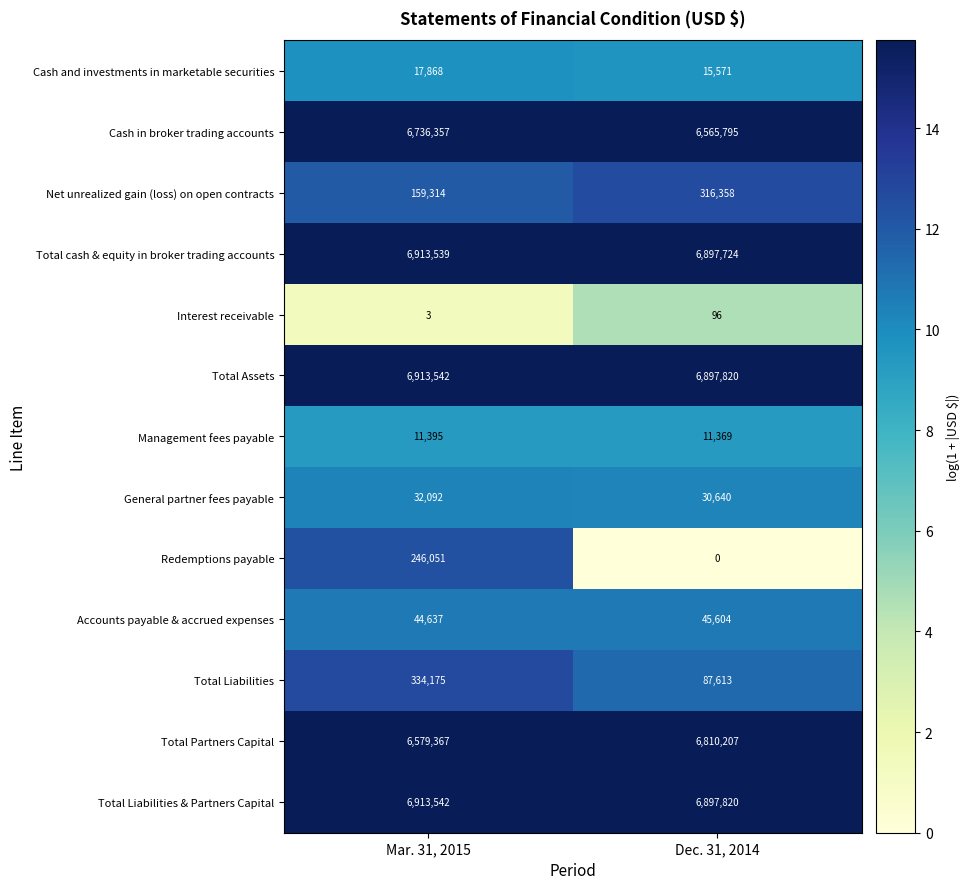

What is the approximate value of Total Liabilities & Partners Capital at Mar. 31, 2015?

6913542